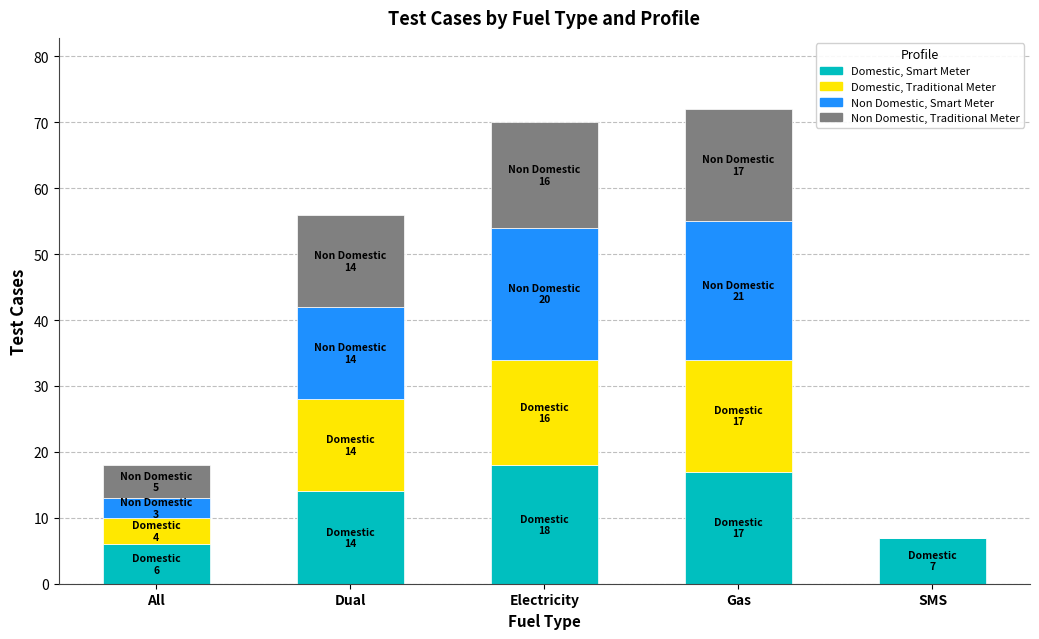

Reading right to left, what are the values for Domestic, Smart Meter?

SMS=7	Gas=17	Electricity=18	Dual=14	All=6